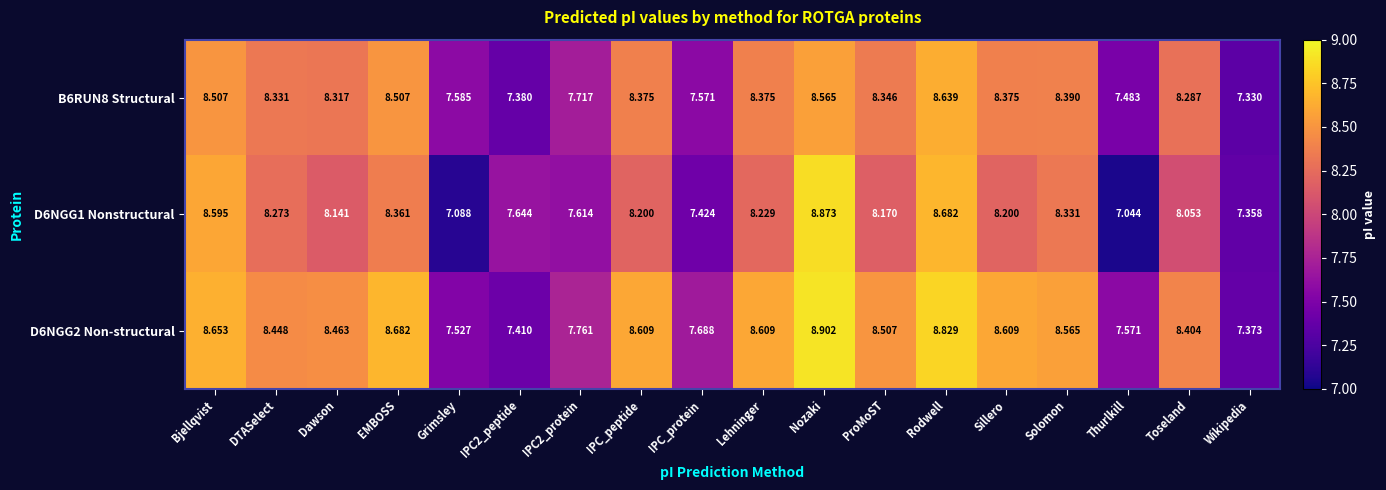

Is the value of D6NGG1 Nonstructural at Sillero greater than the value of B6RUN8 Structural at IPC2_peptide?

Yes